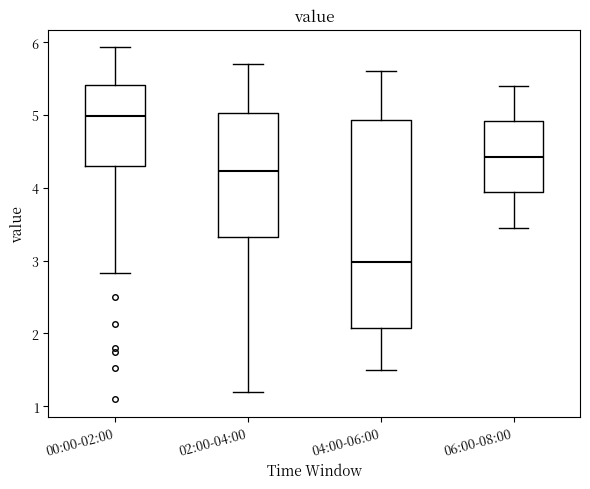

Where is the lower edge of the box for 00:00-02:00 on the y-axis? The values are not printed on the chart, so give them approximately, as read against the axis.

4.3